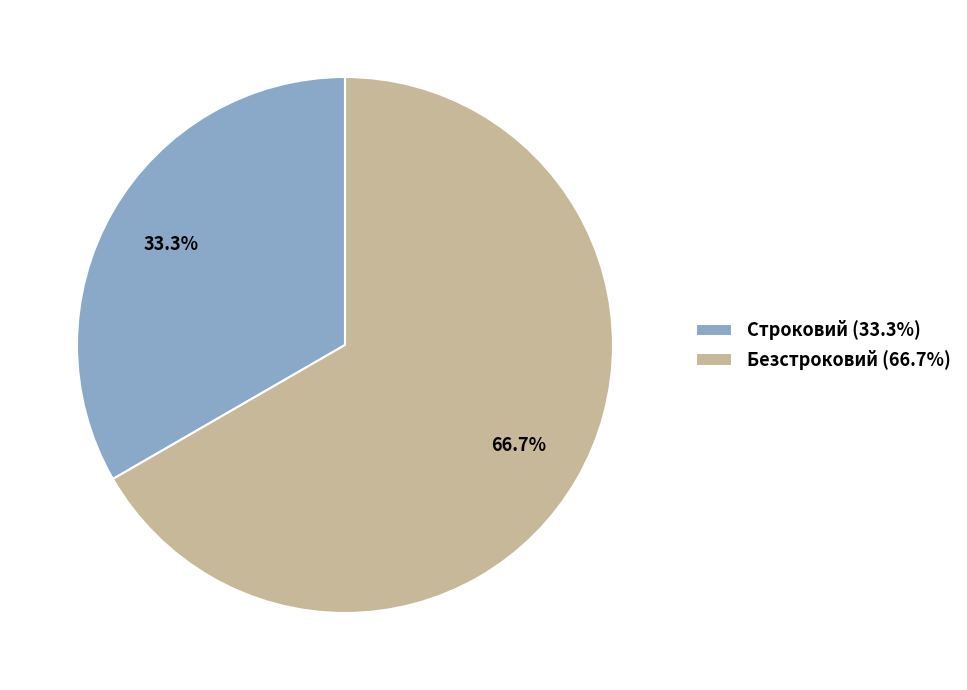

To the nearest percent, what is the difference between the largest and smallest slice percentages?

33%